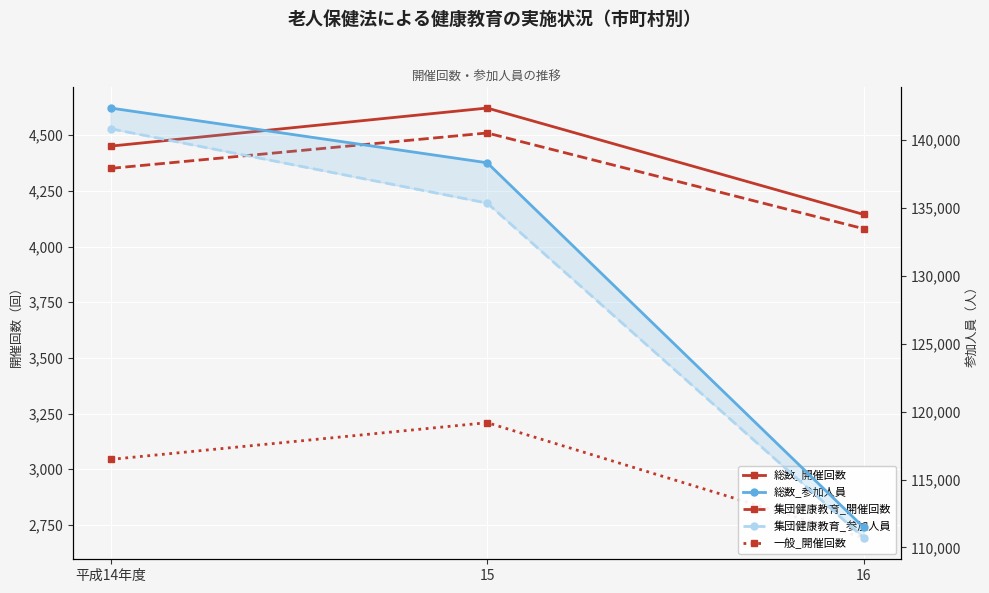

What are all the series names shown in the legend?

総数_開催回数, 集団健康教育_開催回数, 一般_開催回数, 総数_参加人員, 集団健康教育_参加人員